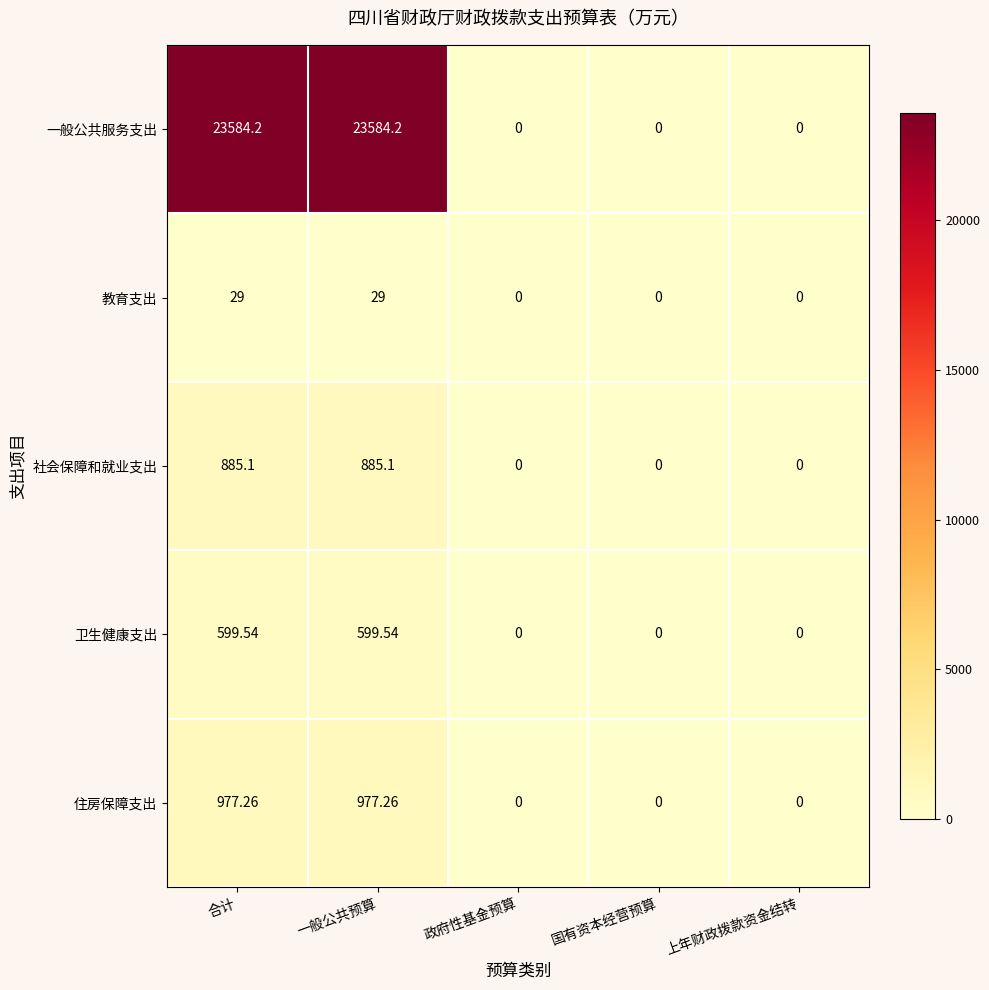

Which series has the largest range (max minus min)?

一般公共服务支出